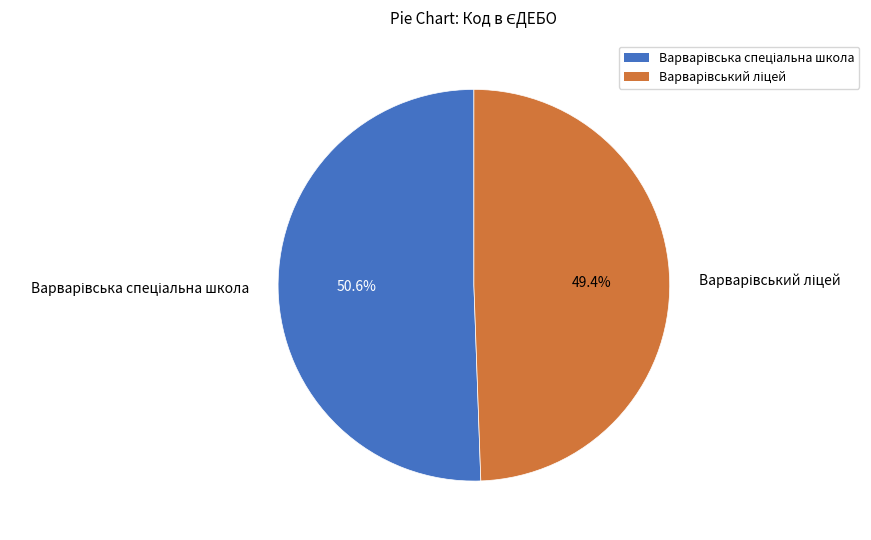

Does any single category account for the majority?

Yes